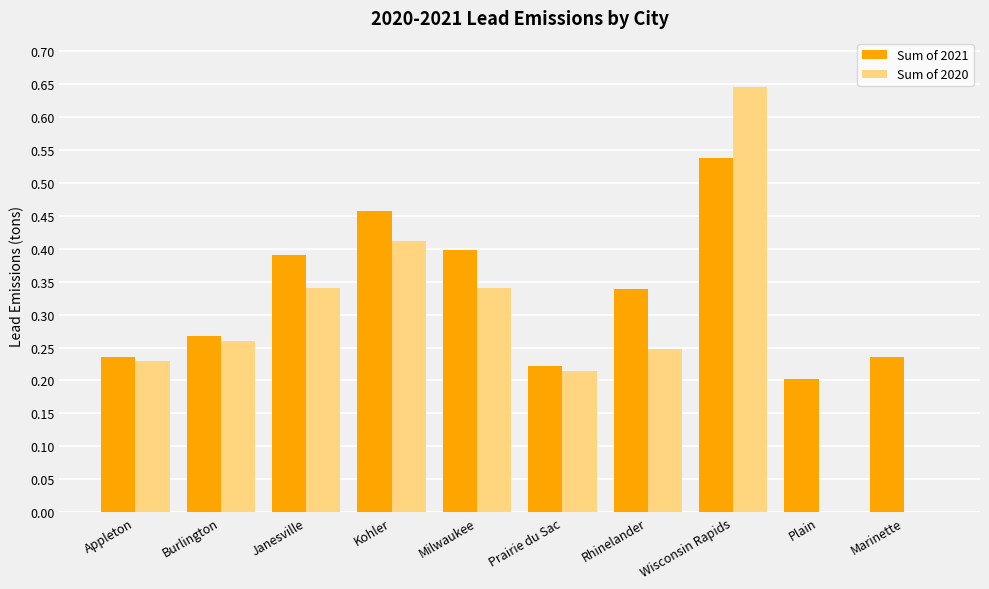

At which label is Sum of 2021 closest to 0?

Plain